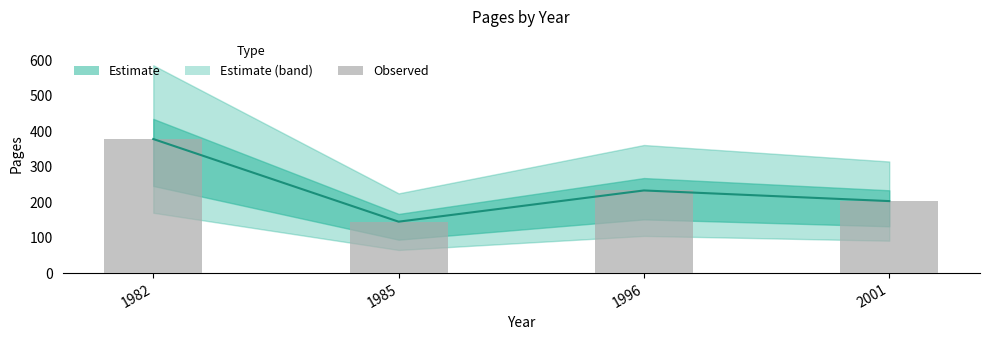

What is the ratio of the value at 2001 to the value at 1982?

0.5